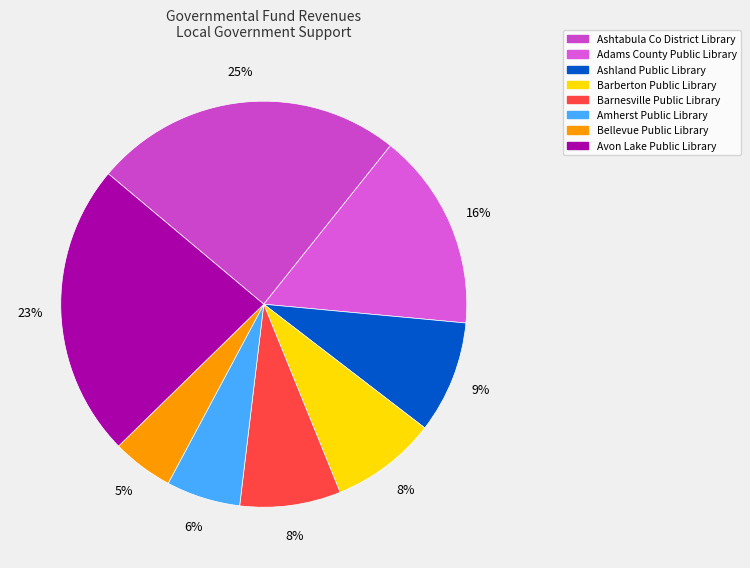

Which has a higher value, Barberton Public Library or Ashtabula Co District Library?

Ashtabula Co District Library